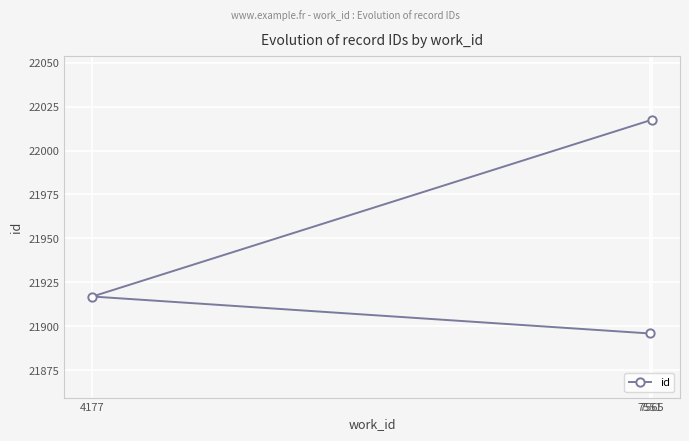

The value at 4177 is 38556.7. True or false?

False